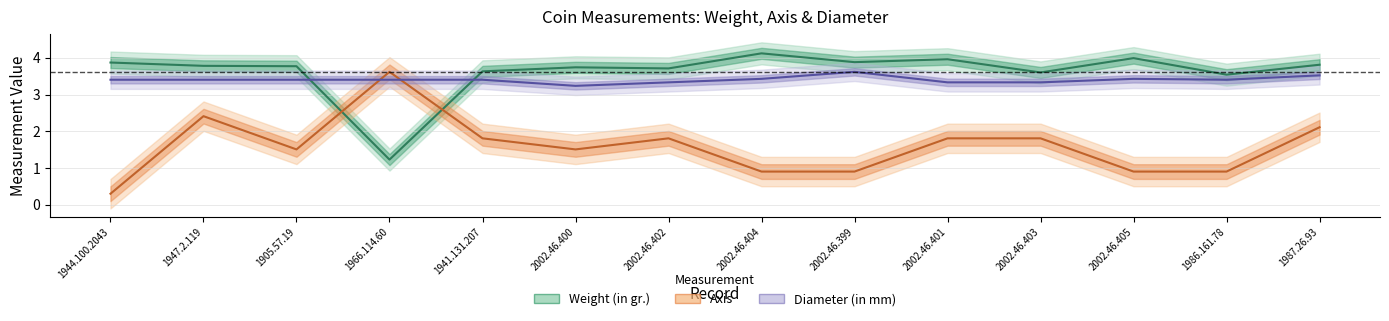

At which label does Weight (in gr.) first exceed 3?

1944.100.2043